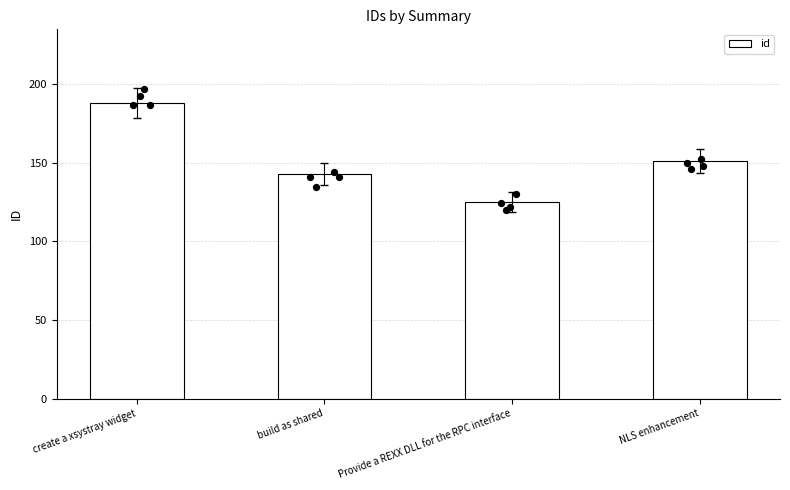

What is the ratio of the value at create a xsystray widget to the value at build as shared?

1.3